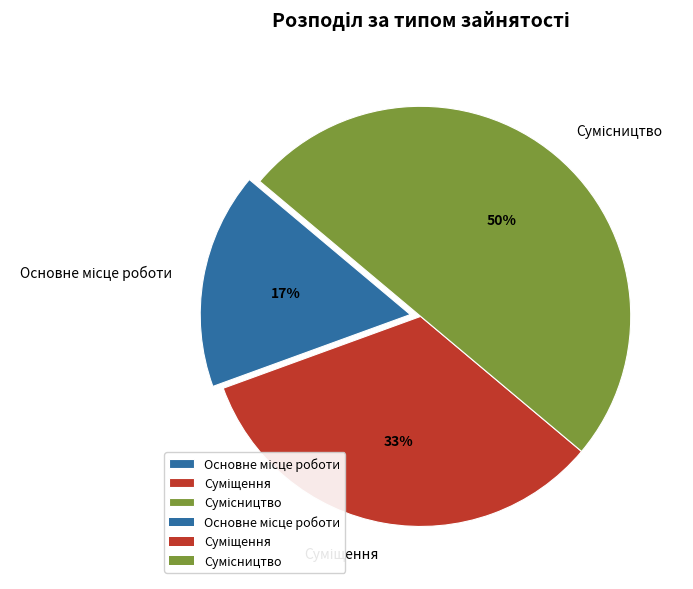

To the nearest percent, what is the difference between the largest and smallest slice percentages?

33%